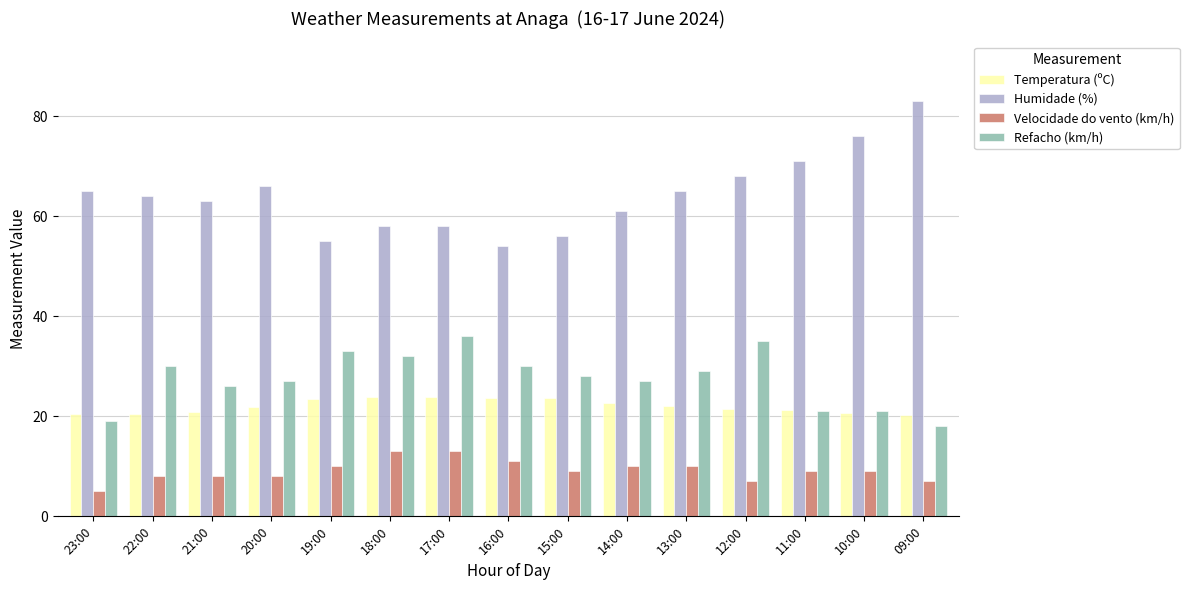

What is the value of the Refacho (km/h) bar at the 14th from the left?

21.0